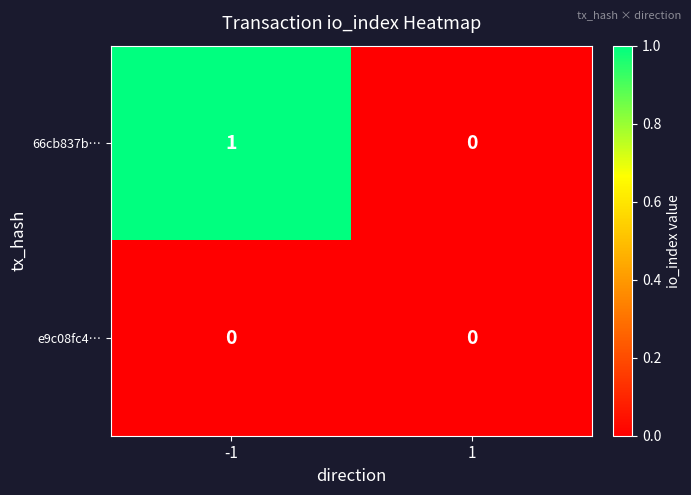

Which series changed the most between -1 and 1?

66cb837b…